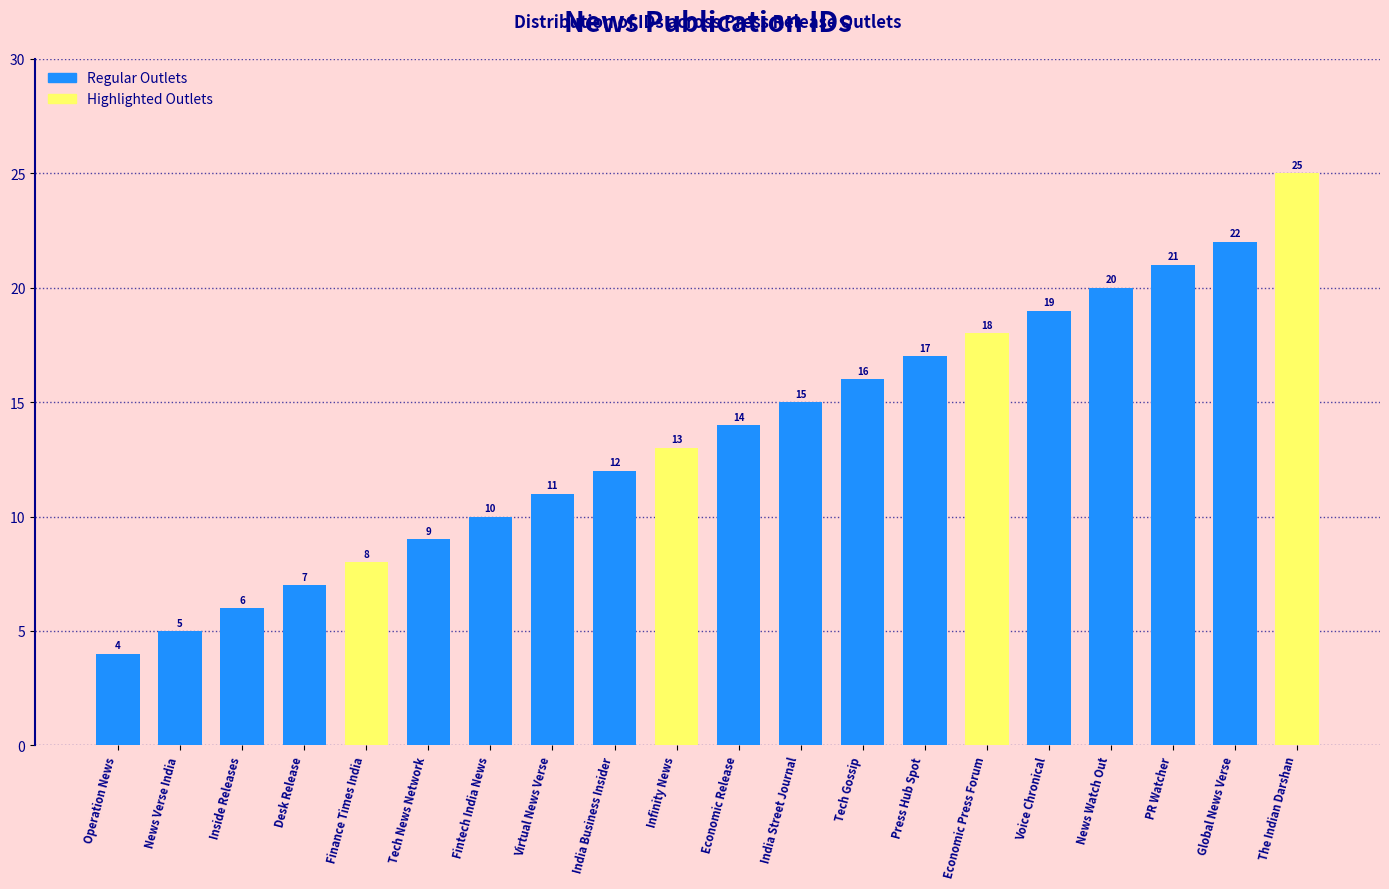

Reading left to right, transcribe all the data shown in this chart.

Operation News=4	News Verse India=5	Inside Releases=6	Desk Release=7	Finance Times India=8	Tech News Network=9	Fintech India News=10	Virtual News Verse=11	India Business Insider=12	Infinity News=13	Economic Release=14	India Street Journal=15	Tech Gossip=16	Press Hub Spot=17	Economic Press Forum=18	Voice Chronical=19	News Watch Out=20	PR Watcher=21	Global News Verse=22	The Indian Darshan=25